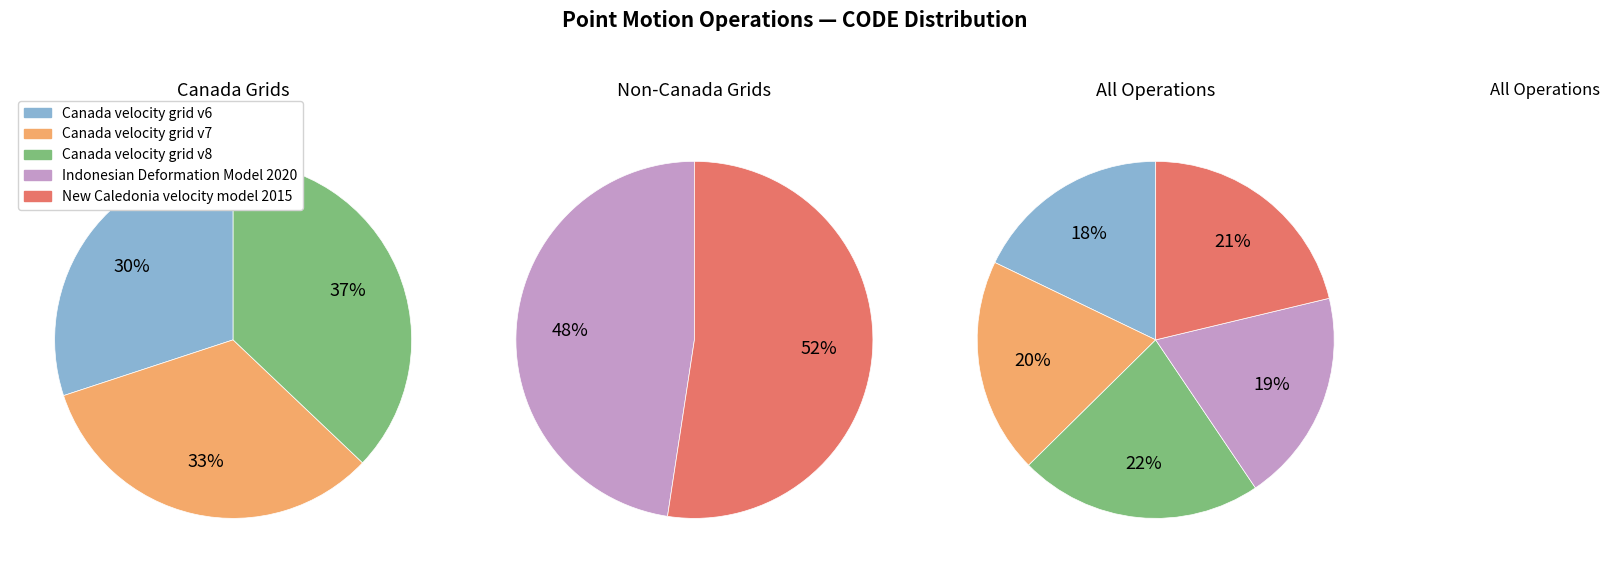

To the nearest percent, what percentage of the pie is New Caledonia velocity model 2015?

21%